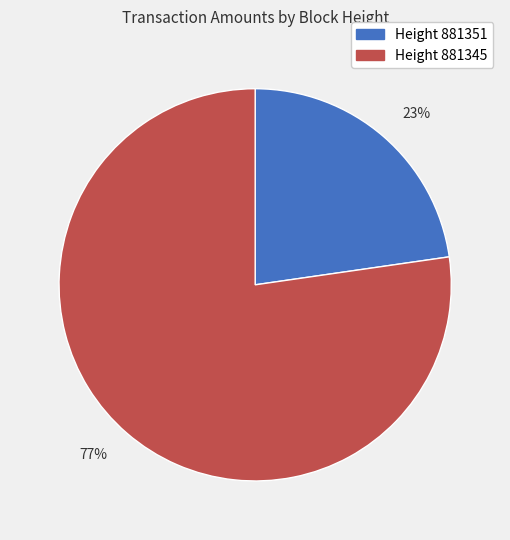

To the nearest percent, what is the average slice percentage?

50%